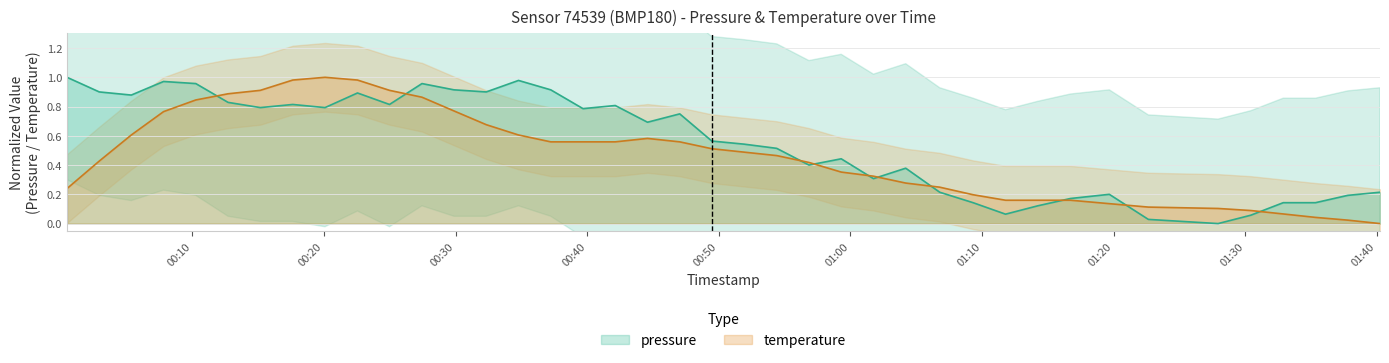

Between which two adjacent categories do pressure and temperature first intersect?

2023-06-26T00:10:16 and 2023-06-26T00:12:43